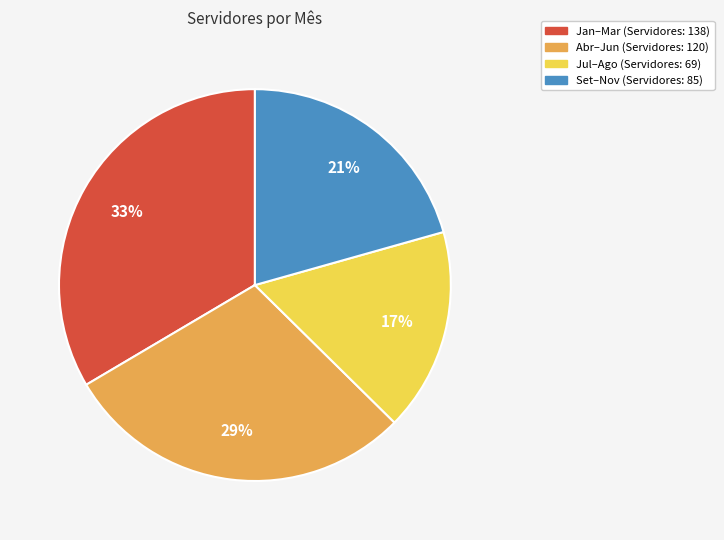

Does any single category account for the majority?

No